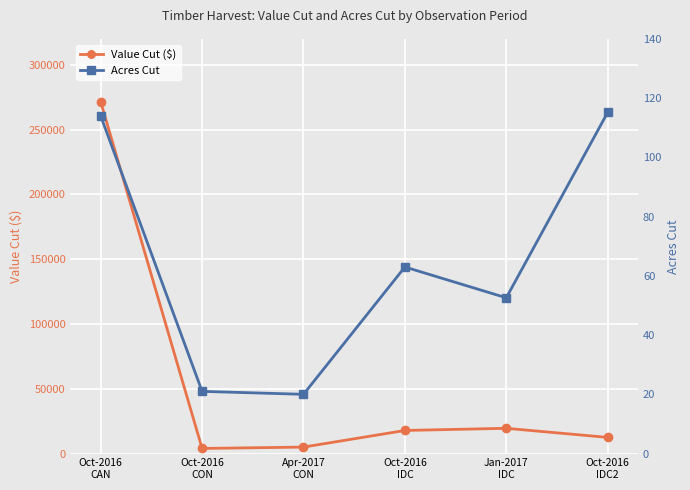

In Acres Cut, how many points are higher than both neighbors (excluding endpoints)?

1